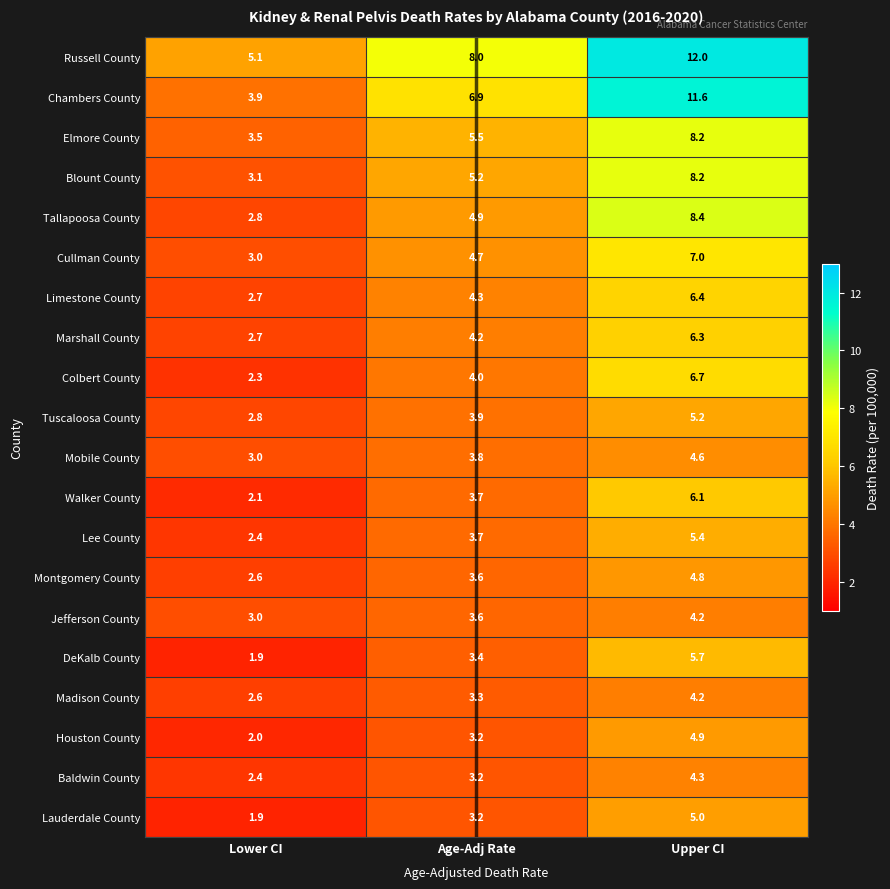

What is the greatest value displayed?

12.0